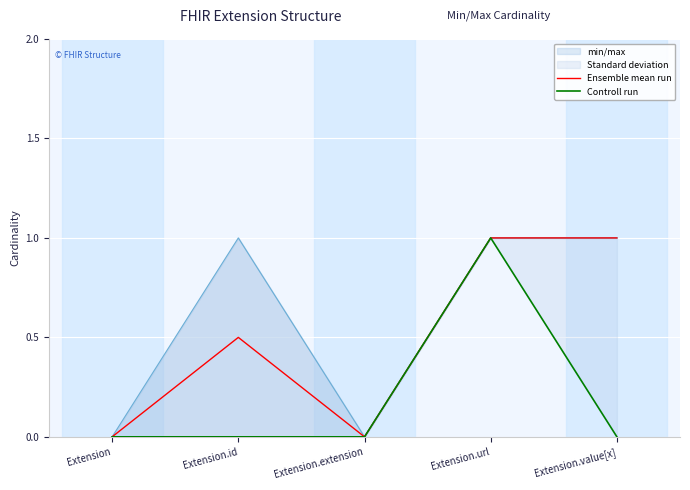

Between Extension.extension and Extension.url, which series saw the biggest shift?

Ensemble mean run